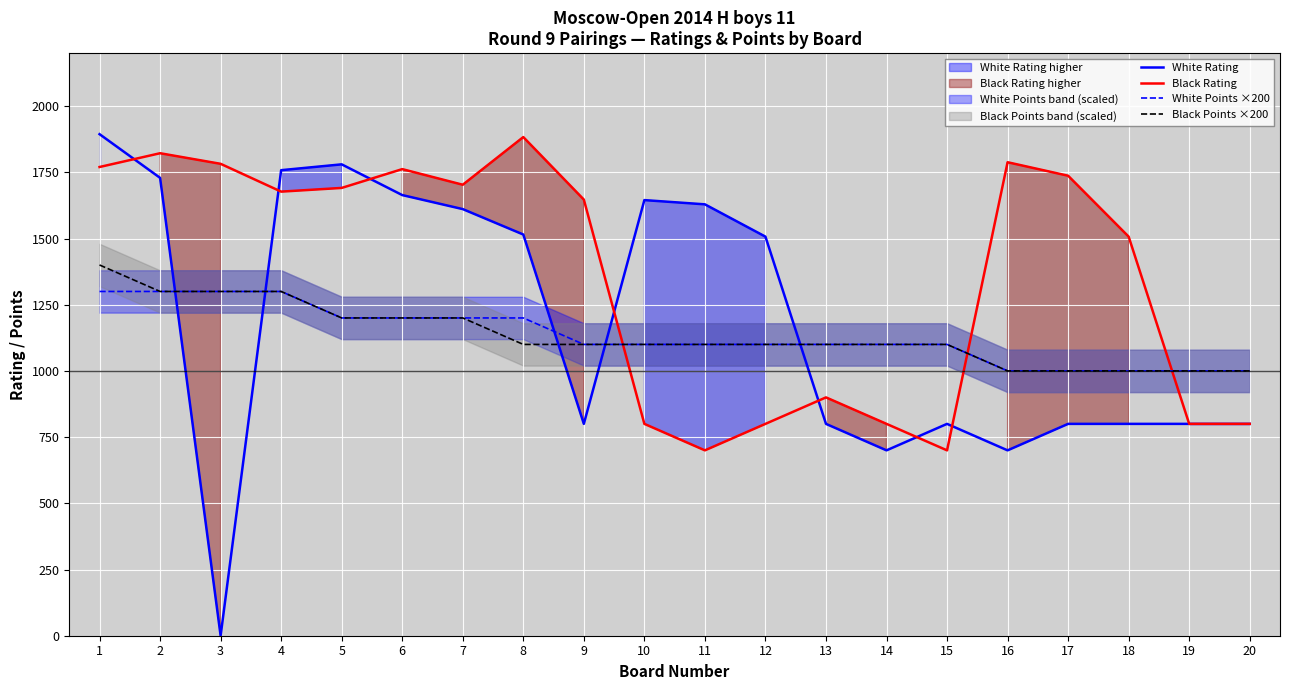

The value of Black Rating at 20 is 354. True or false?

False